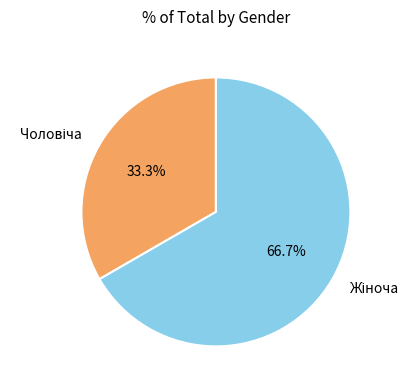

Does any single category account for the majority?

Yes